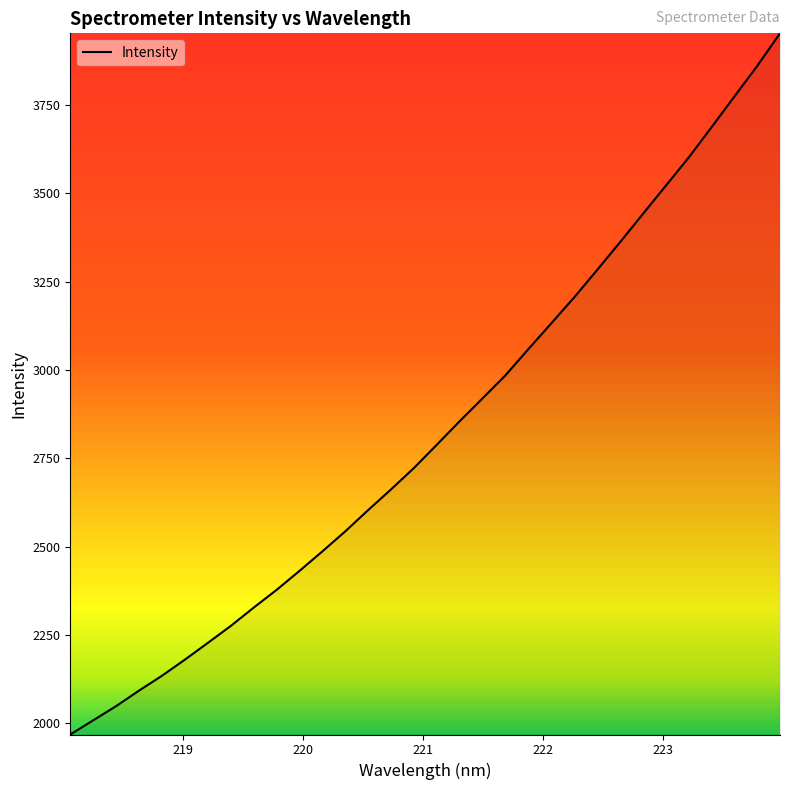

What is the minimum value shown in the chart?

1968.1